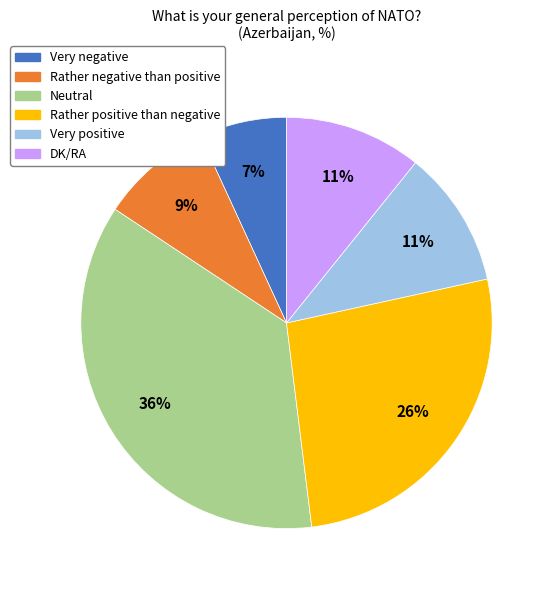

Count the number of slices in the pie.

6